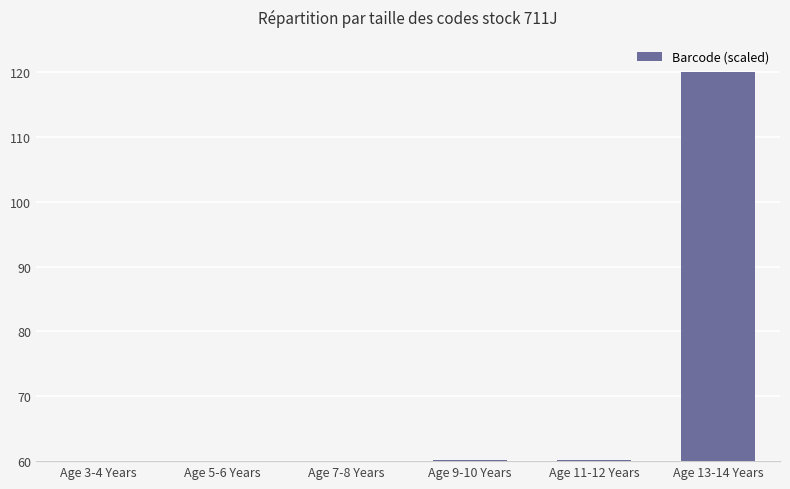

What is the sum of the values at Age 7-8 Years and Age 9-10 Years?

120.3